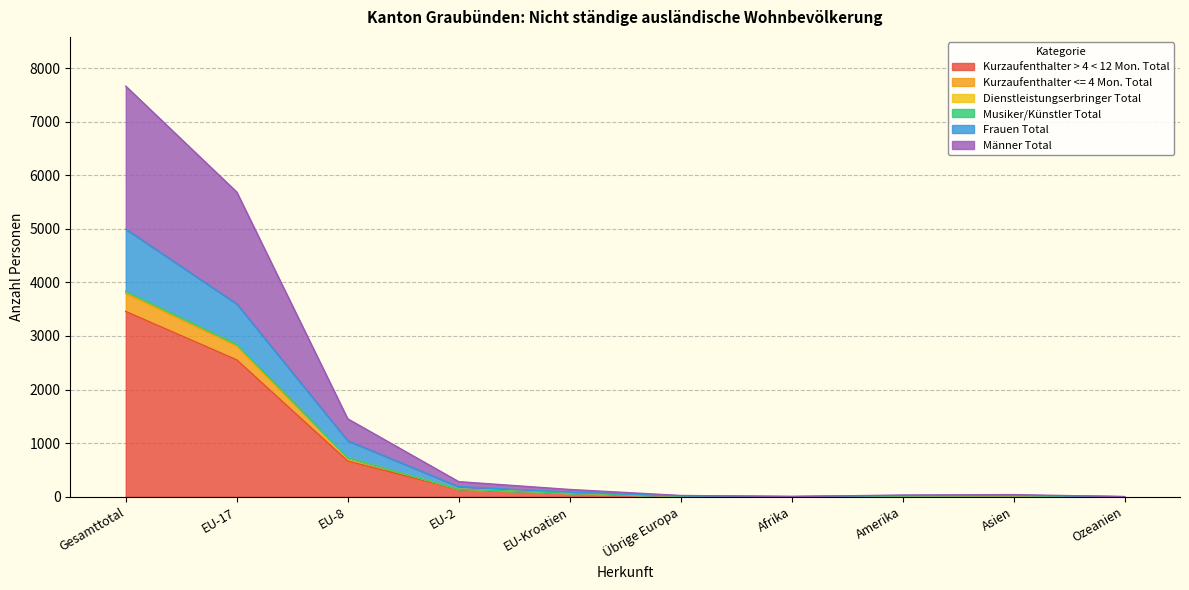

What is the label of the 2nd point from the left?

EU-17